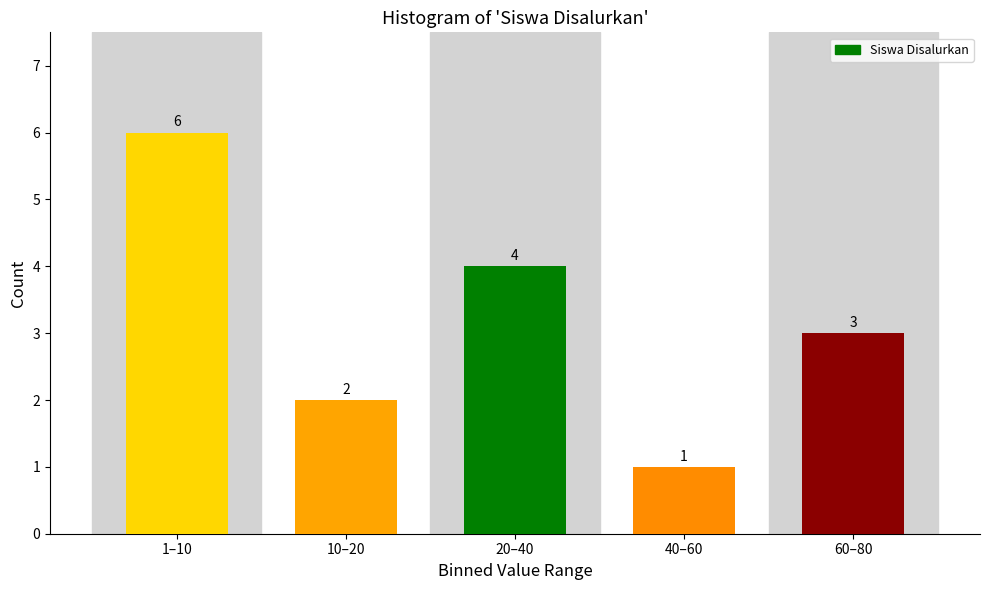

Reading left to right, list all the values displayed in this chart.

6	2	4	1	3